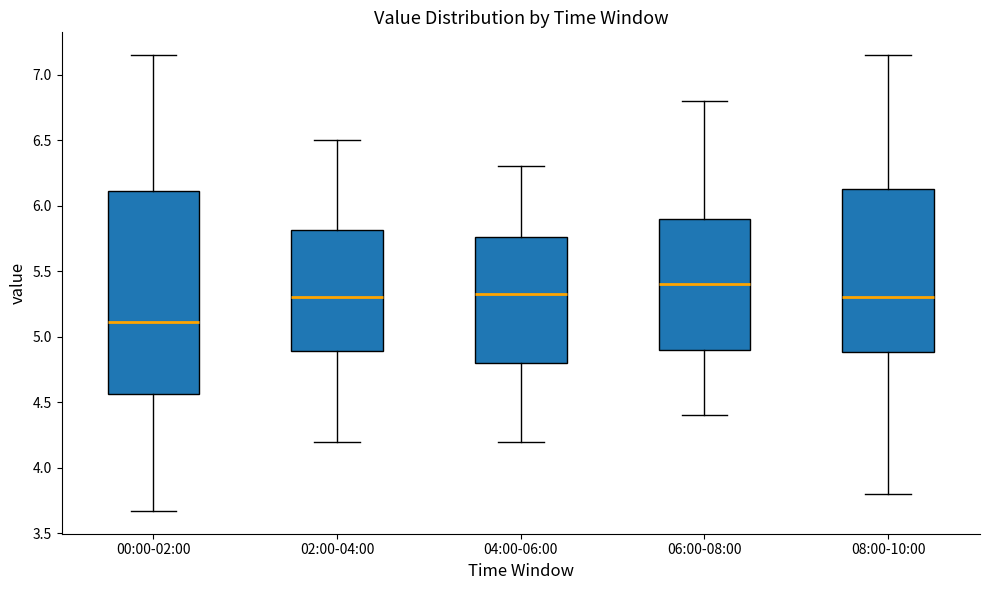

Reading left to right, read every box against the y-axis: the position of its median line, the range the box covers, and the ends of its whiskers. The values are not printed on the chart, so give them approximately, as read against the axis.

00:00-02:00: median 5.10, box 4.55 to 6.10, whiskers 3.65 to 7.15
02:00-04:00: median 5.30, box 4.90 to 5.80, whiskers 4.20 to 6.50
04:00-06:00: median 5.35, box 4.80 to 5.75, whiskers 4.20 to 6.30
06:00-08:00: median 5.40, box 4.90 to 5.90, whiskers 4.40 to 6.80
08:00-10:00: median 5.30, box 4.90 to 6.15, whiskers 3.80 to 7.15